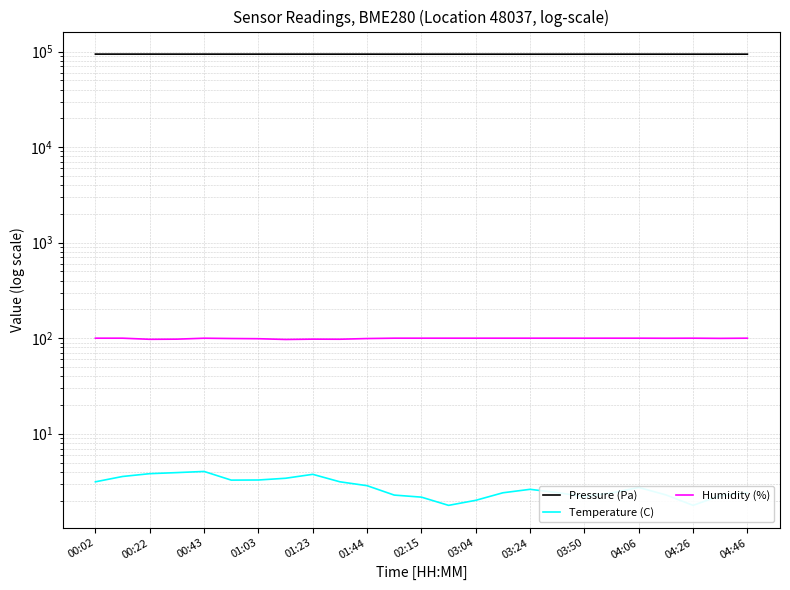

Where is the first local minimum for Pressure (Pa)?

01:03